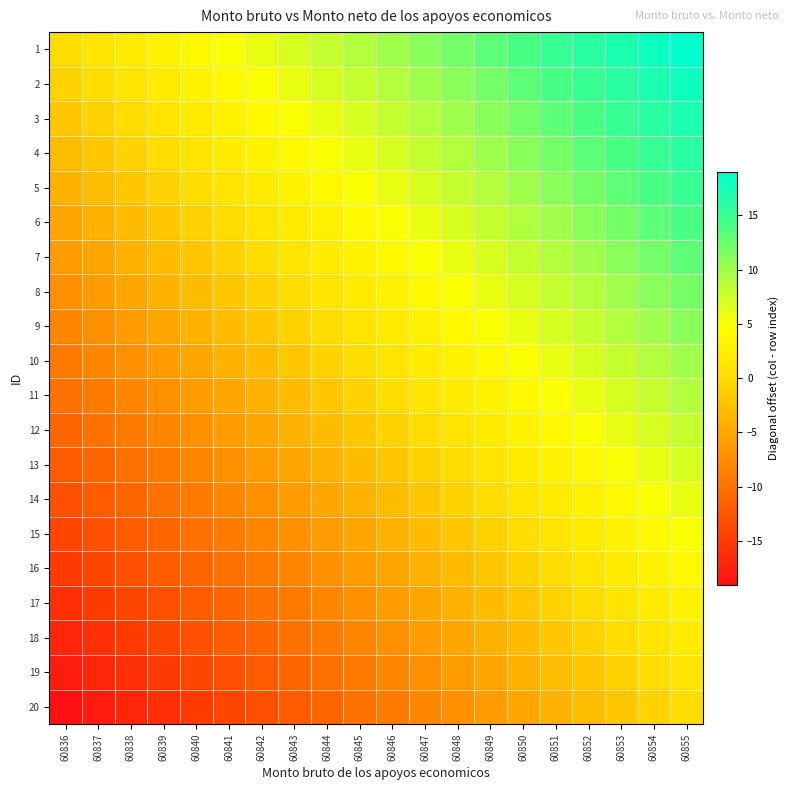

Which has a higher value, 60840 or 60842?

60842